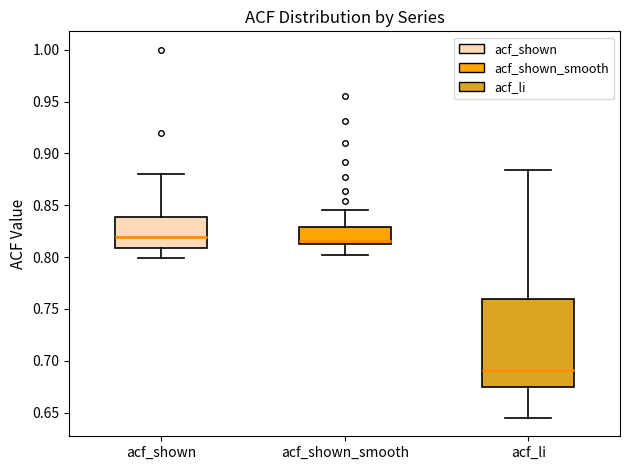

Which box is the tallest, from its lower edge to its upper edge?

acf_li